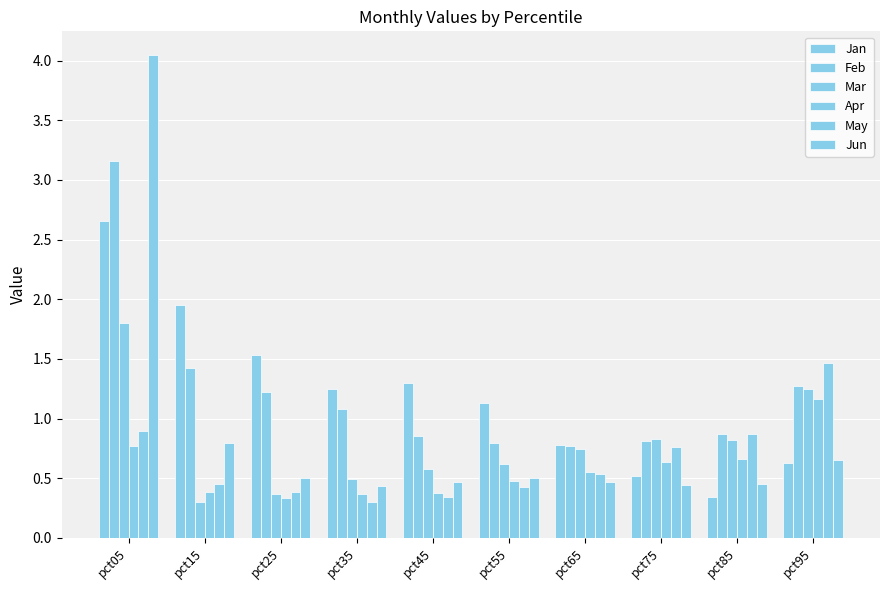

Which series has the largest total across all categories?

Feb